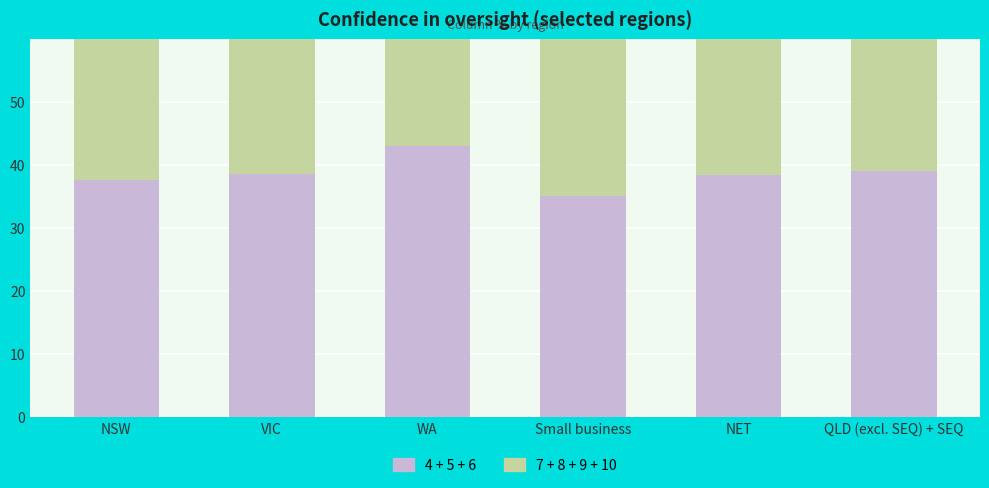

At which category is the sum across all series the highest?

WA